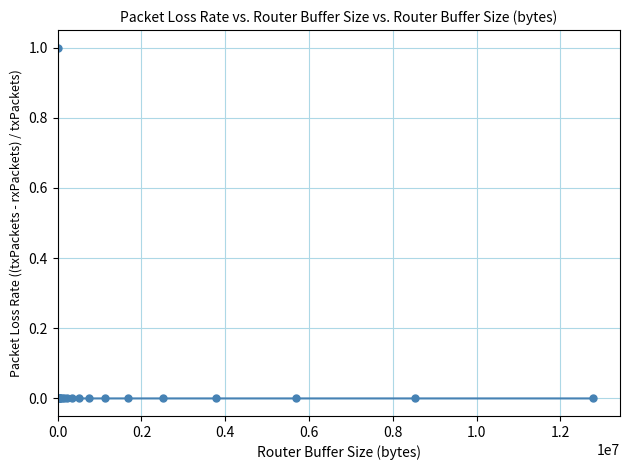

What is the greatest value displayed?

1.0